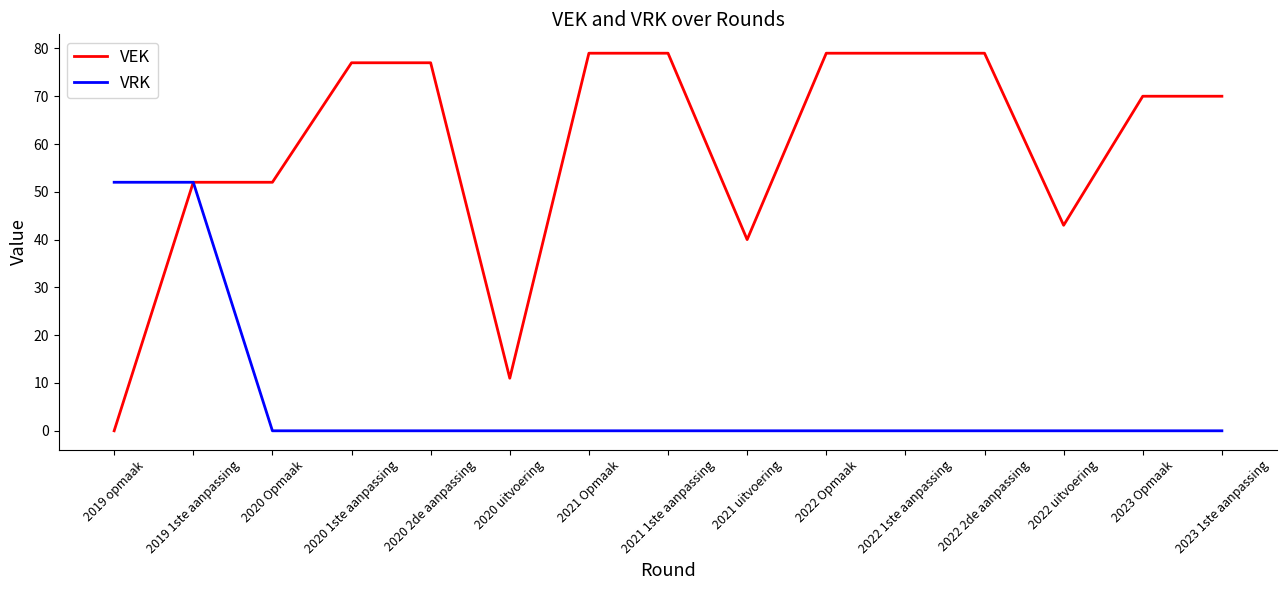

At how many categories does at least one series exceed 19?

14